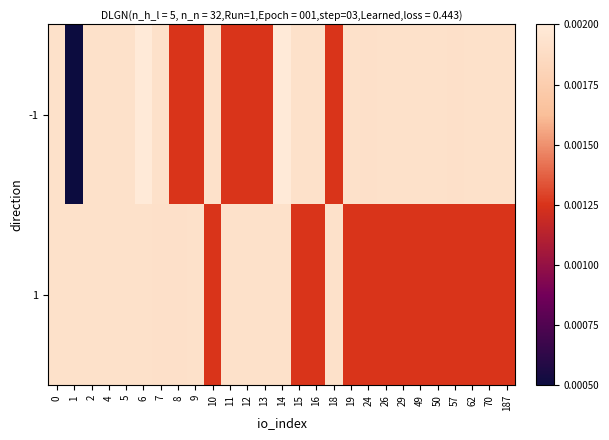

Reading left to right, what are all the values shown in this chart?

-1: 0=0.9	1=0.0	2=0.9	4=0.9	5=0.9	6=1.0	7=0.9	8=0.5	9=0.5	10=0.9	11=0.5	12=0.5	13=0.5	14=1.0	15=0.9	16=0.9	18=0.5	19=0.9	24=0.9	26=0.9	29=0.9	49=0.9	50=0.9	57=0.9	62=0.9	70=0.9	187=0.9
1: 0=0.9	1=0.9	2=0.9	4=0.9	5=0.9	6=0.9	7=0.9	8=0.9	9=0.9	10=0.5	11=0.9	12=0.9	13=0.9	14=0.9	15=0.5	16=0.5	18=0.9	19=0.5	24=0.5	26=0.5	29=0.5	49=0.5	50=0.5	57=0.5	62=0.5	70=0.5	187=0.5